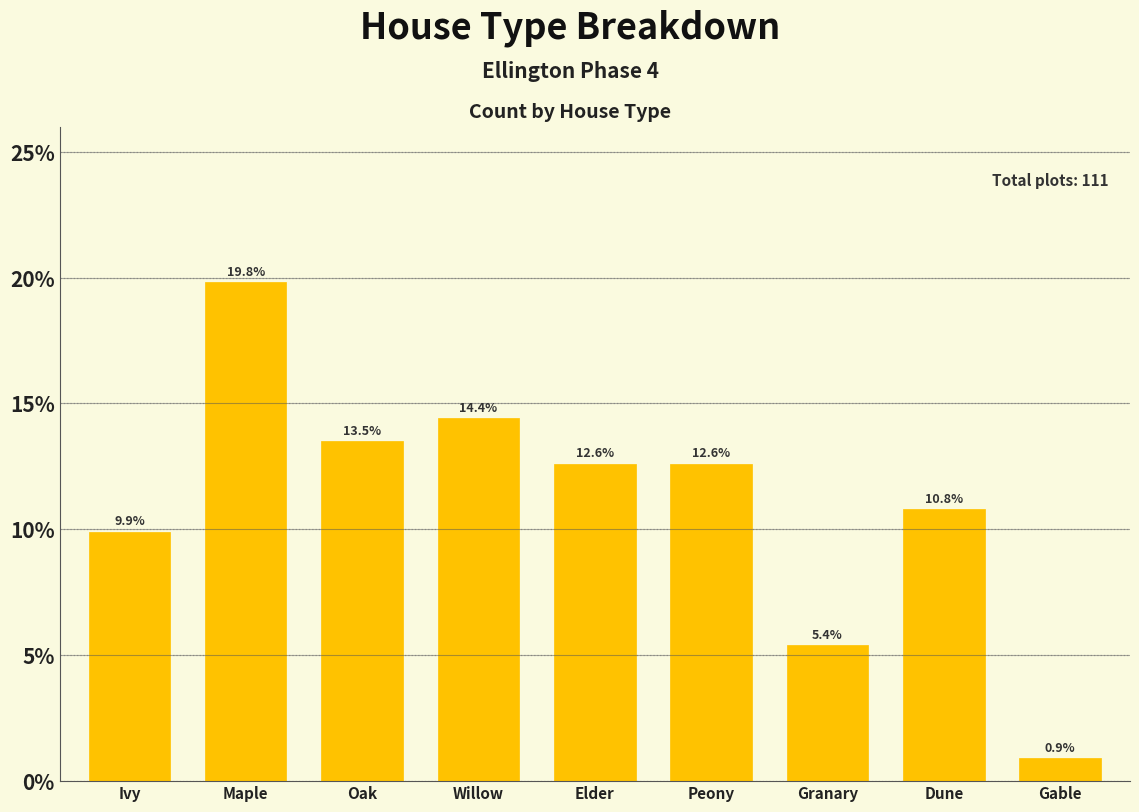

Reading right to left, what are all the values shown in this chart?

0.9	10.8	5.4	12.6	12.6	14.4	13.5	19.8	9.9